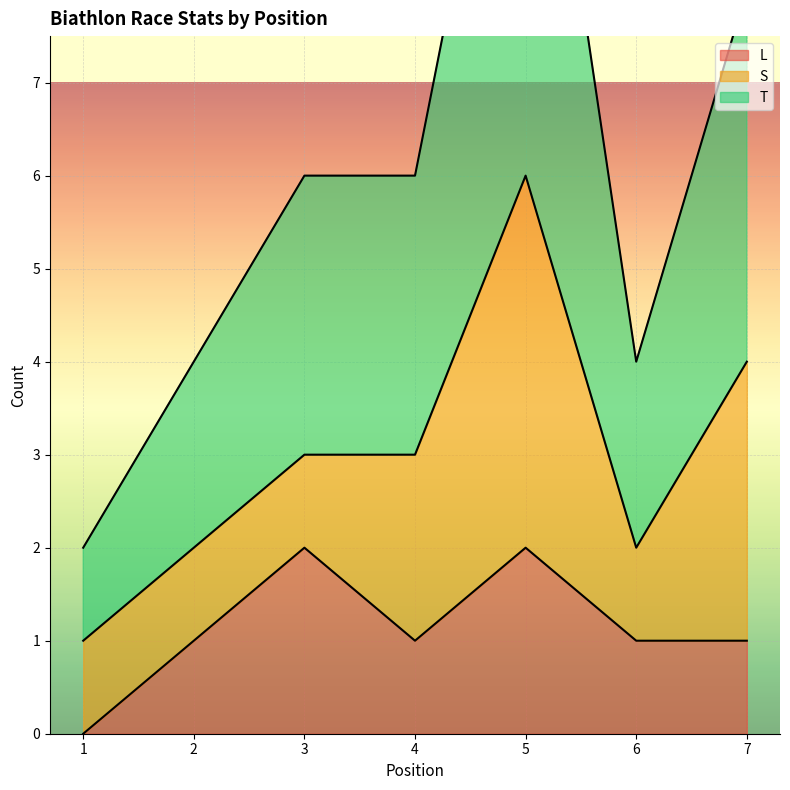

The L series shows 1 at 6. True or false?

True